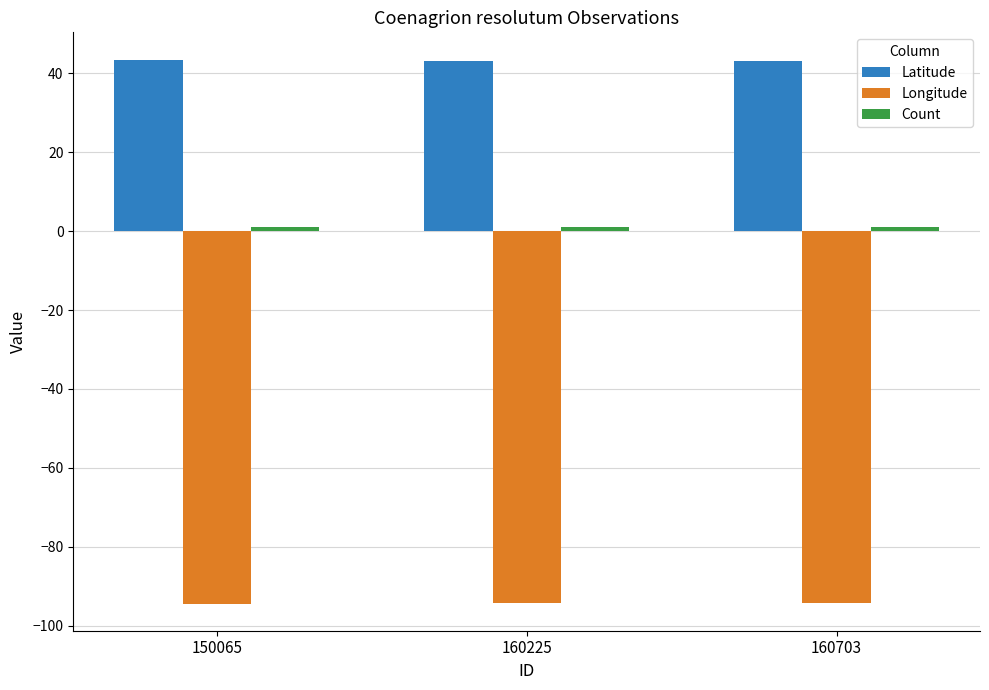

The Longitude series shows -94.4 at 150065. True or false?

True